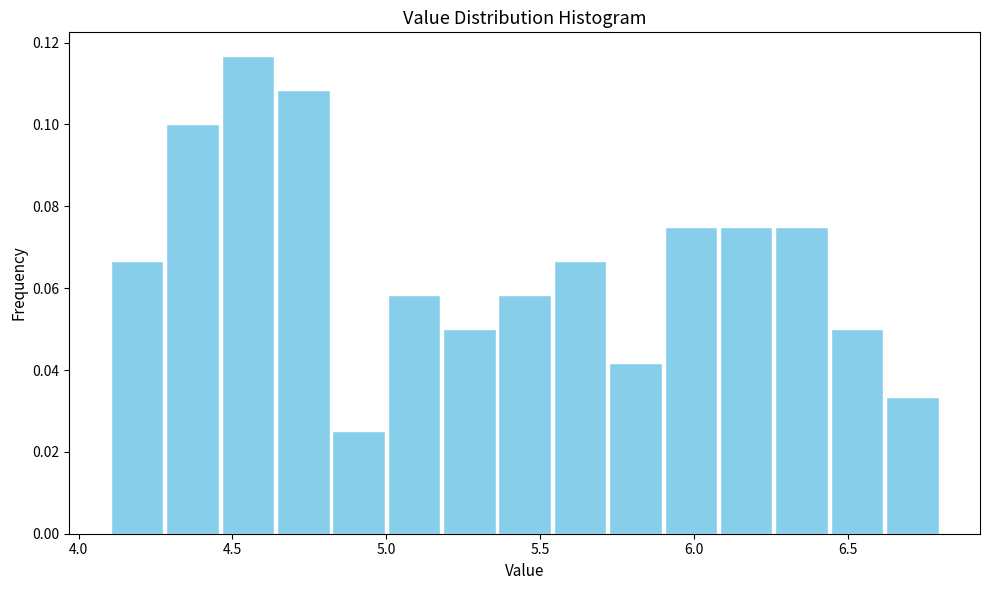

Read against the x-axis, roughly where is the centre of the tallest bar?

4.55